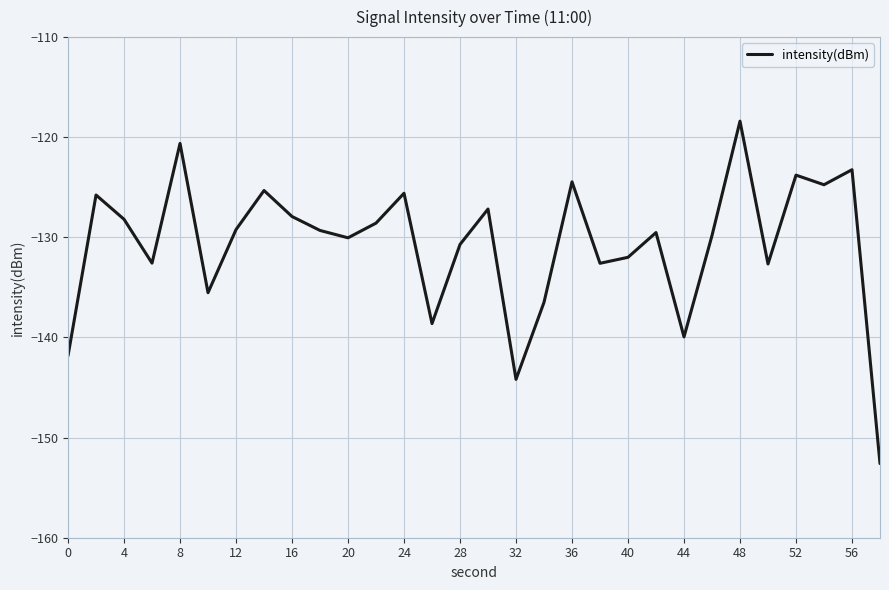

What is the difference between the maximum and minimum values?

34.2